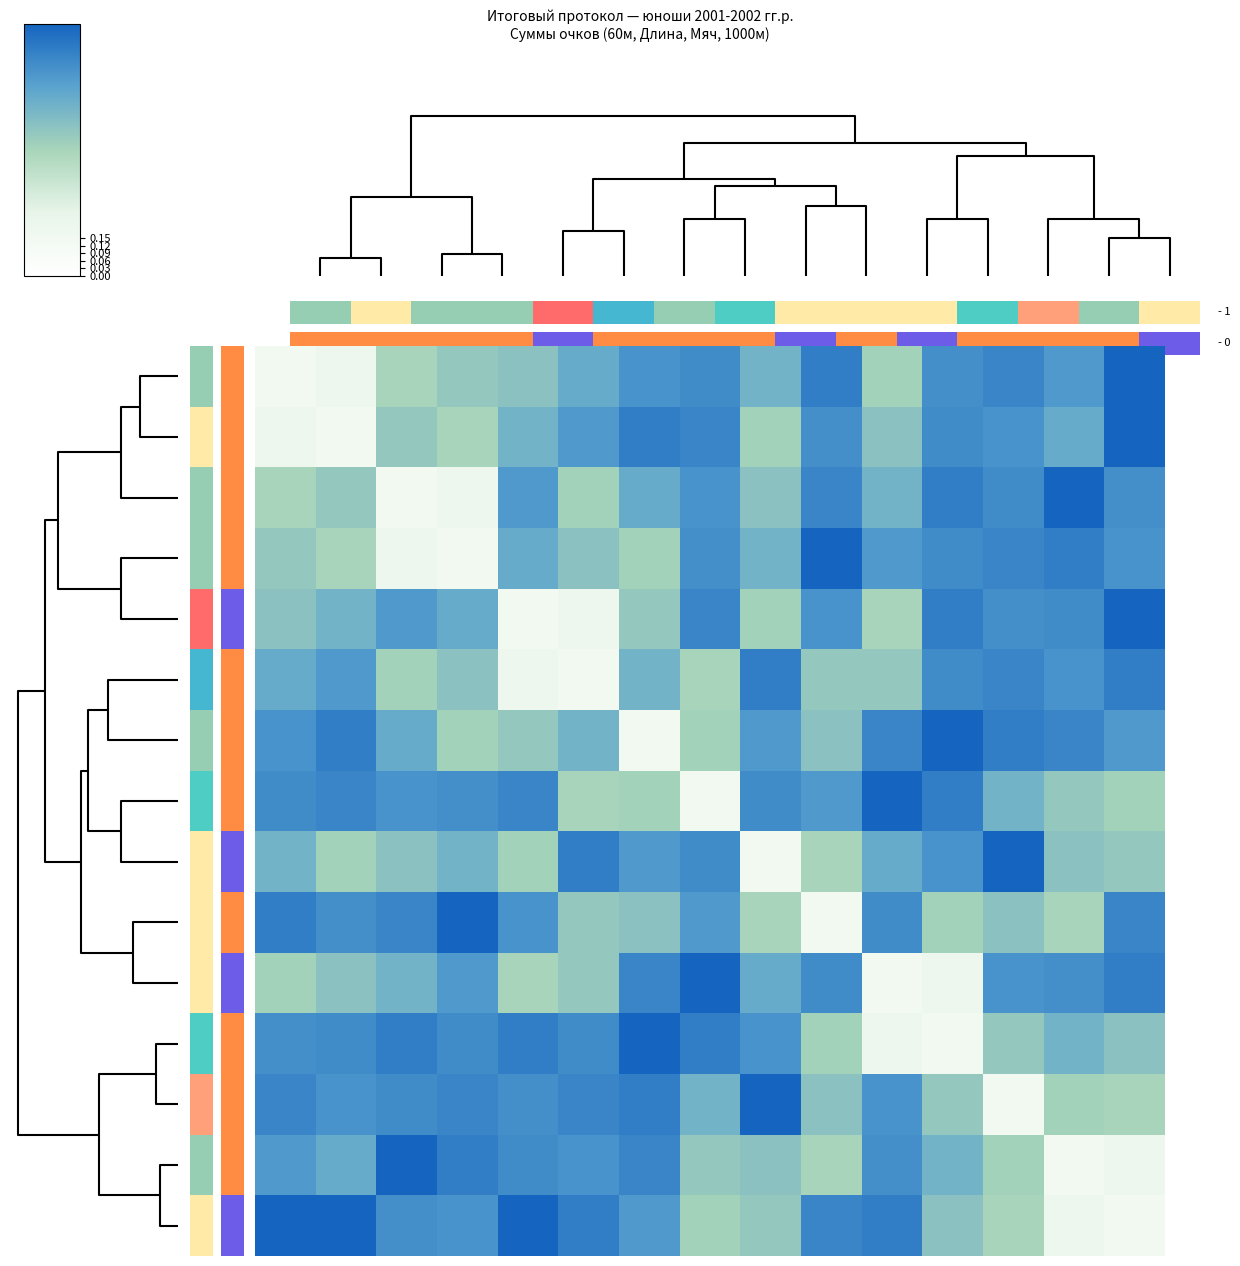

What is the greatest value displayed?

1.0